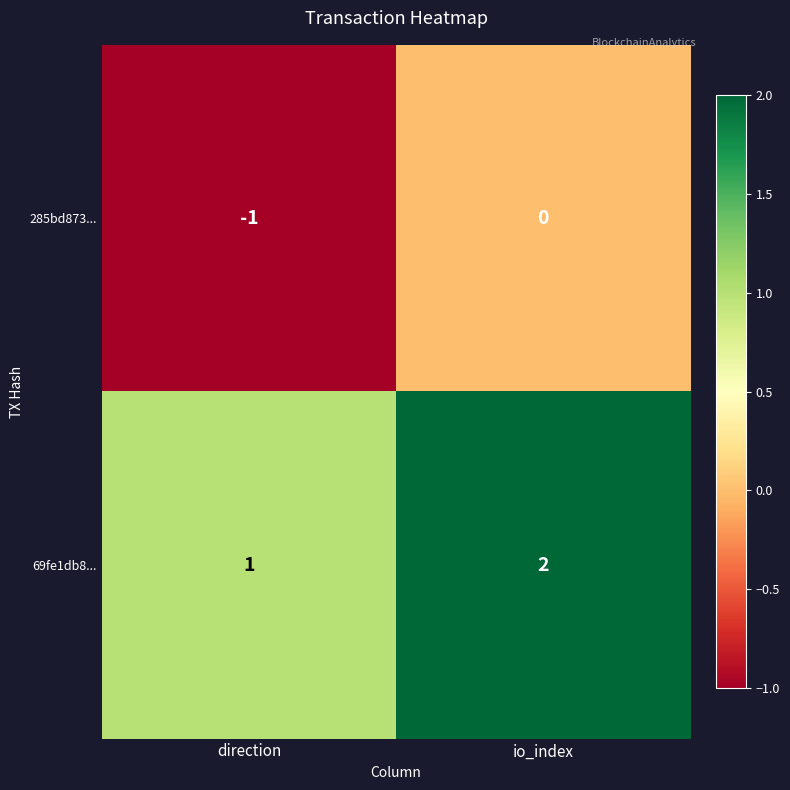

Rank the series by their maximum value, from lowest to highest.

285bd873..., 69fe1db8...